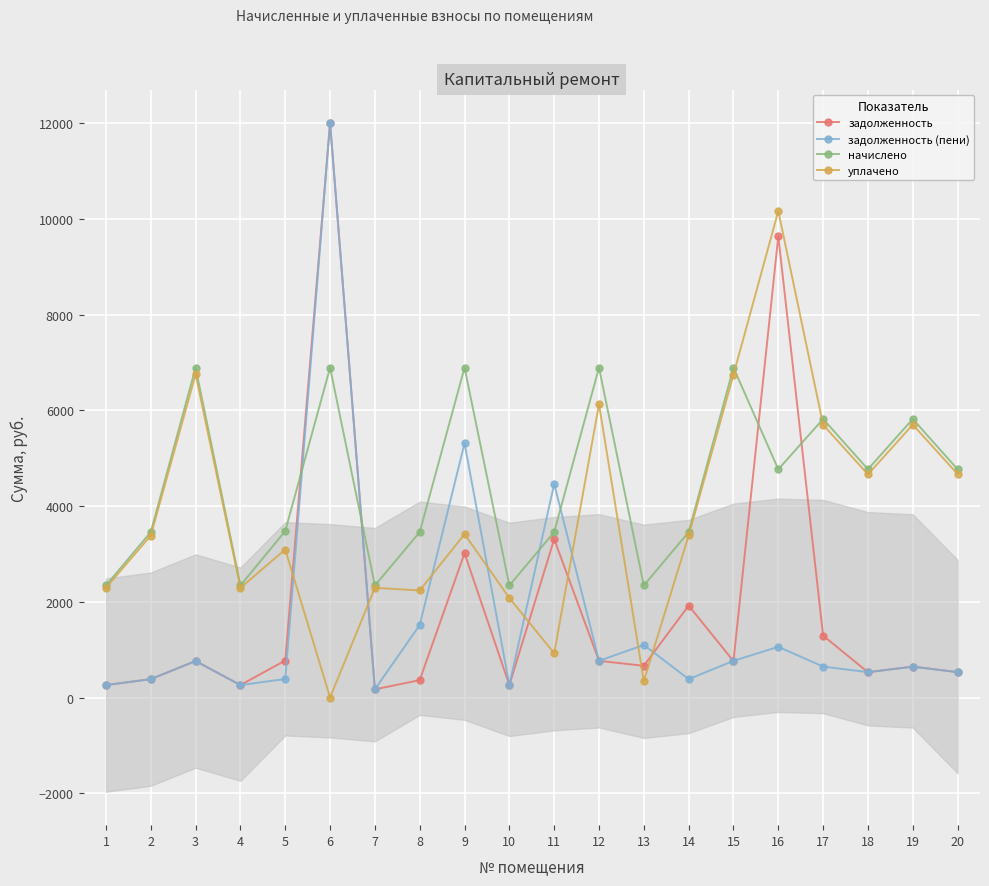

What is the average value of the задолженность series?

1914.7